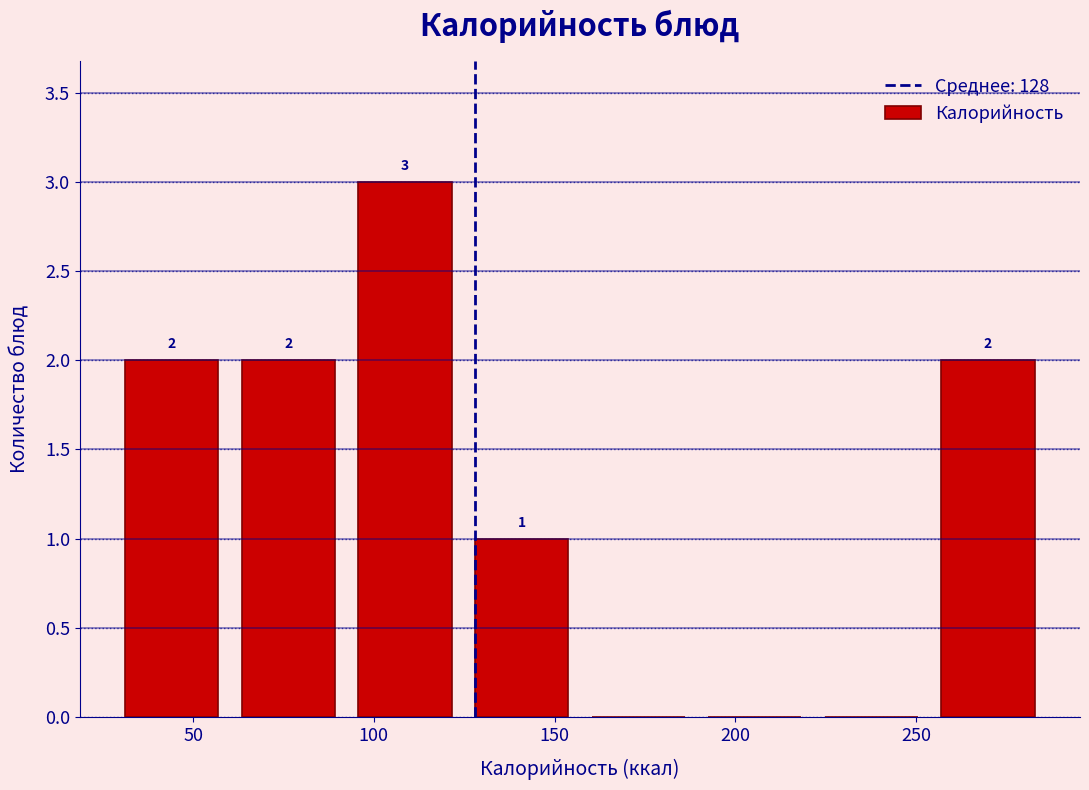

Which range on the x-axis has the tallest bar?

95 to 125